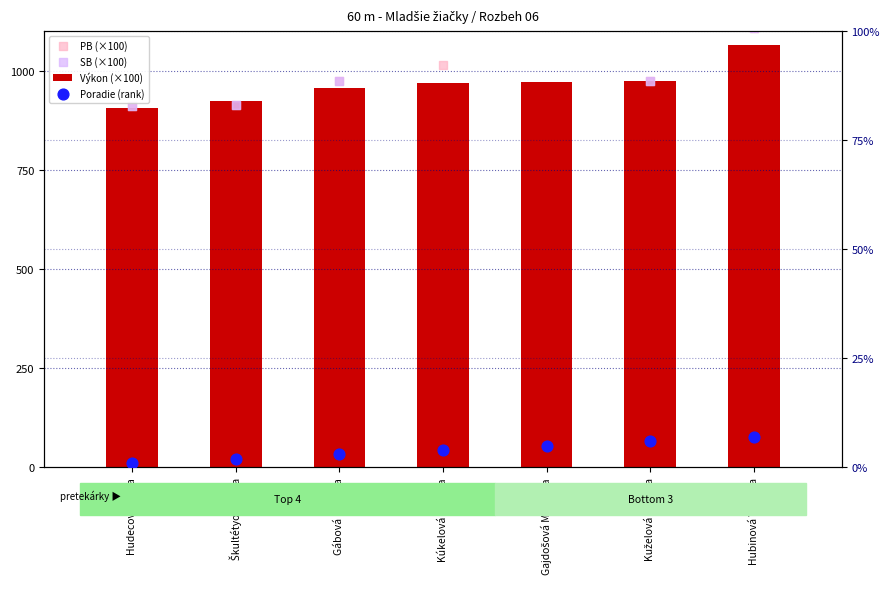

Which series has the largest total across all categories?

Výkon (×100)